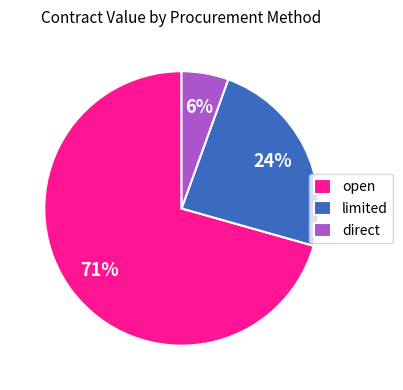

To the nearest percent, what is the average slice percentage?

33%